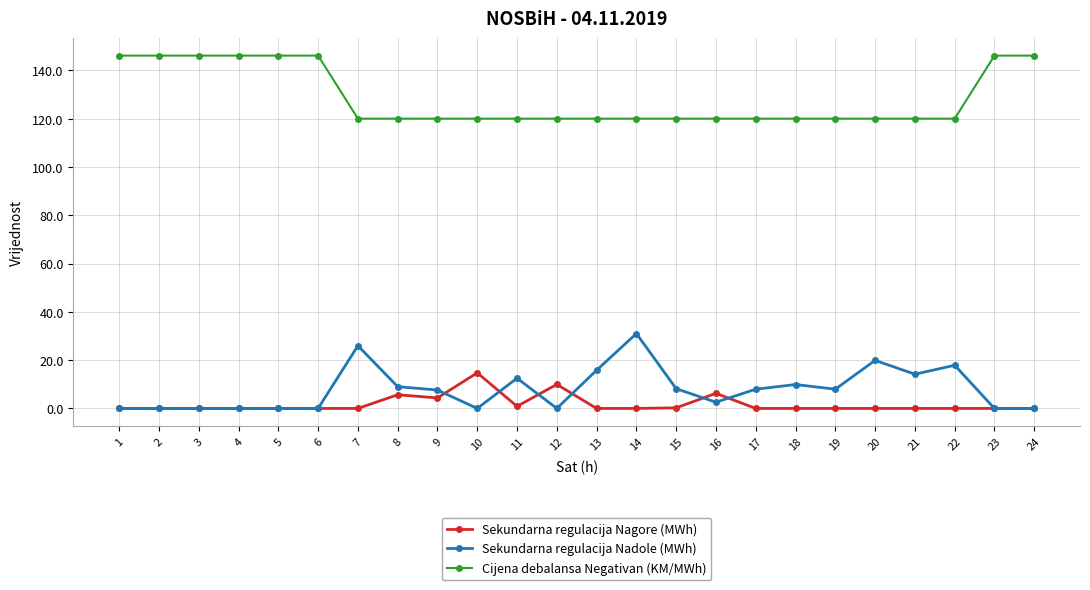

Rank the series at 11 from highest to lowest value.

Cijena debalansa Negativan (KM/MWh), Sekundarna regulacija Nadole (MWh), Sekundarna regulacija Nagore (MWh)